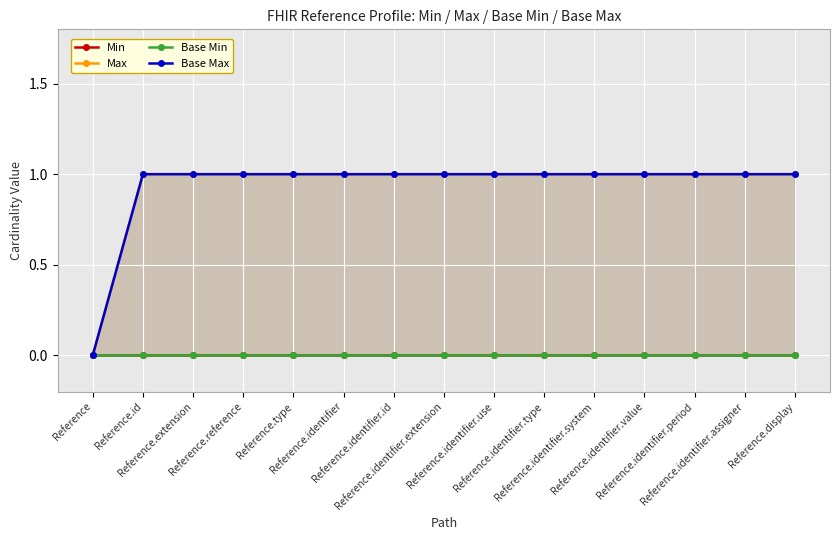

How many lines are shown in the chart?

4